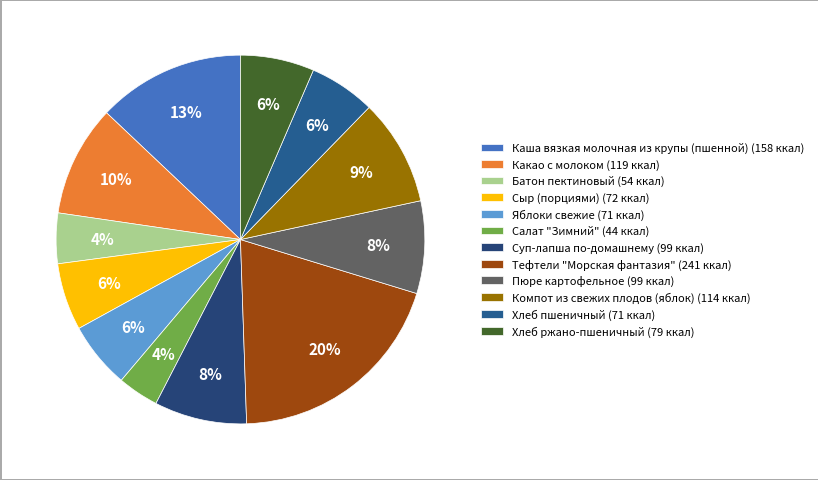

What is the change in value from Салат "Зимний" to Тефтели "Морская фантазия"?

+197